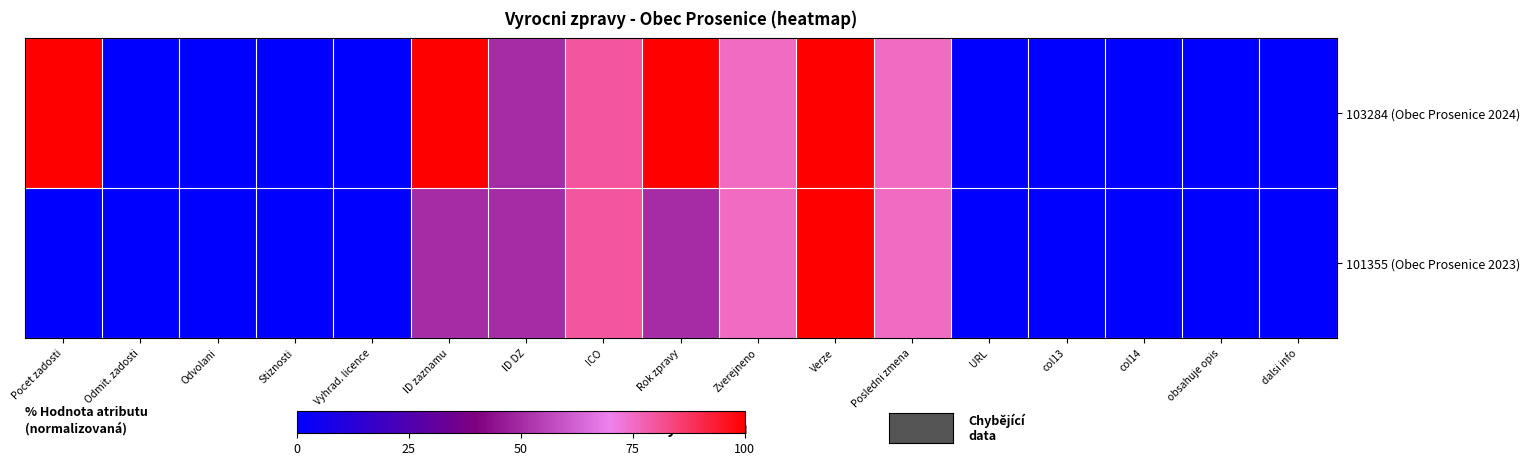

Which series has the largest range (max minus min)?

103284 (Obec Prosenice 2024)